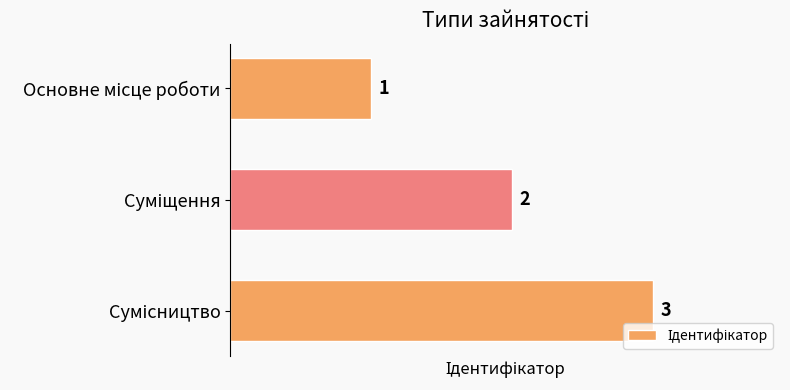

Are the bars horizontal?

Yes